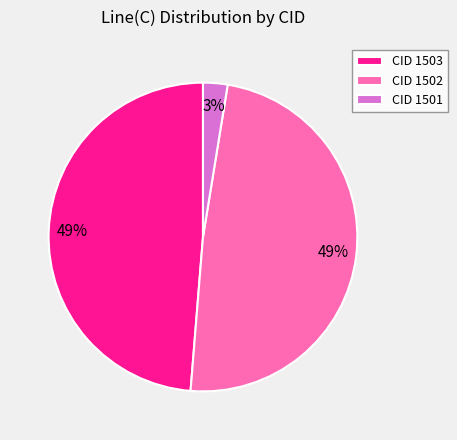

What percentage is the CID 1501 slice, to the nearest percent?

3%